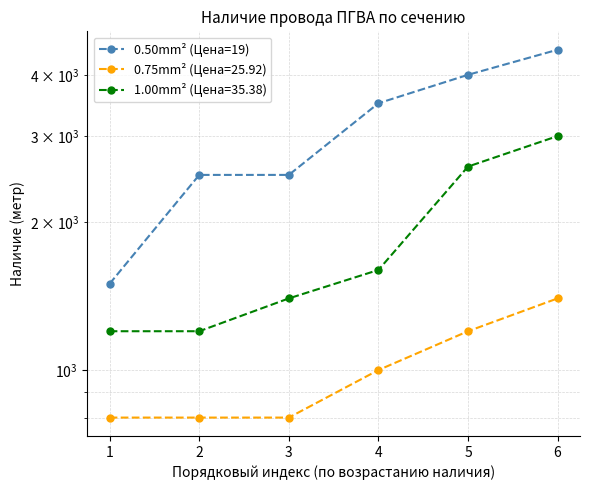

How many data points are less than 3500?

3